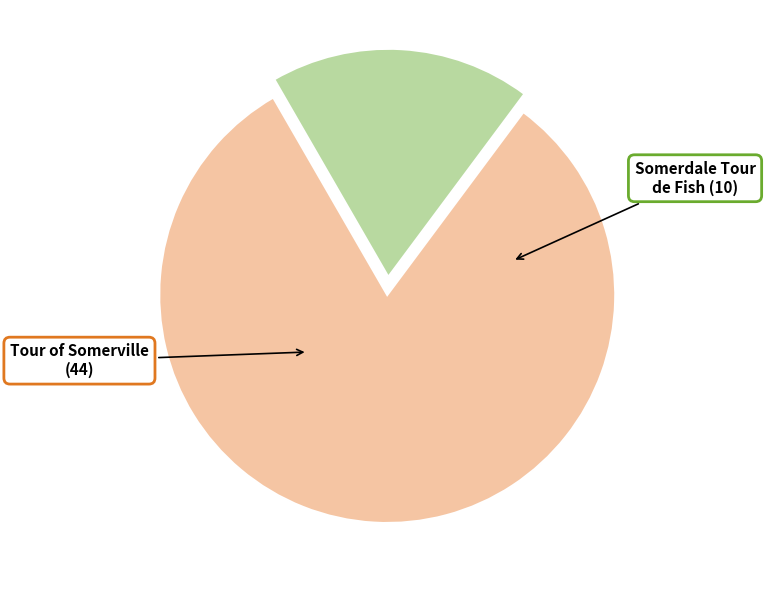

Does any single category account for the majority?

Yes